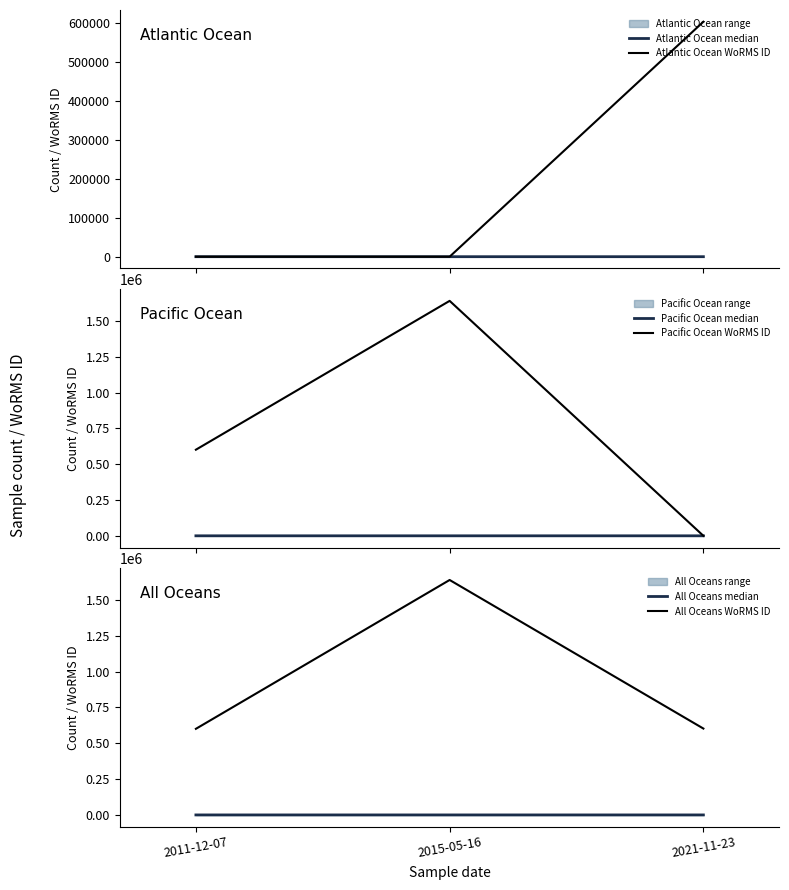

True or false: Pacific Ocean WoRMS ID has a value of 2718879 at 2015-05-16.

False